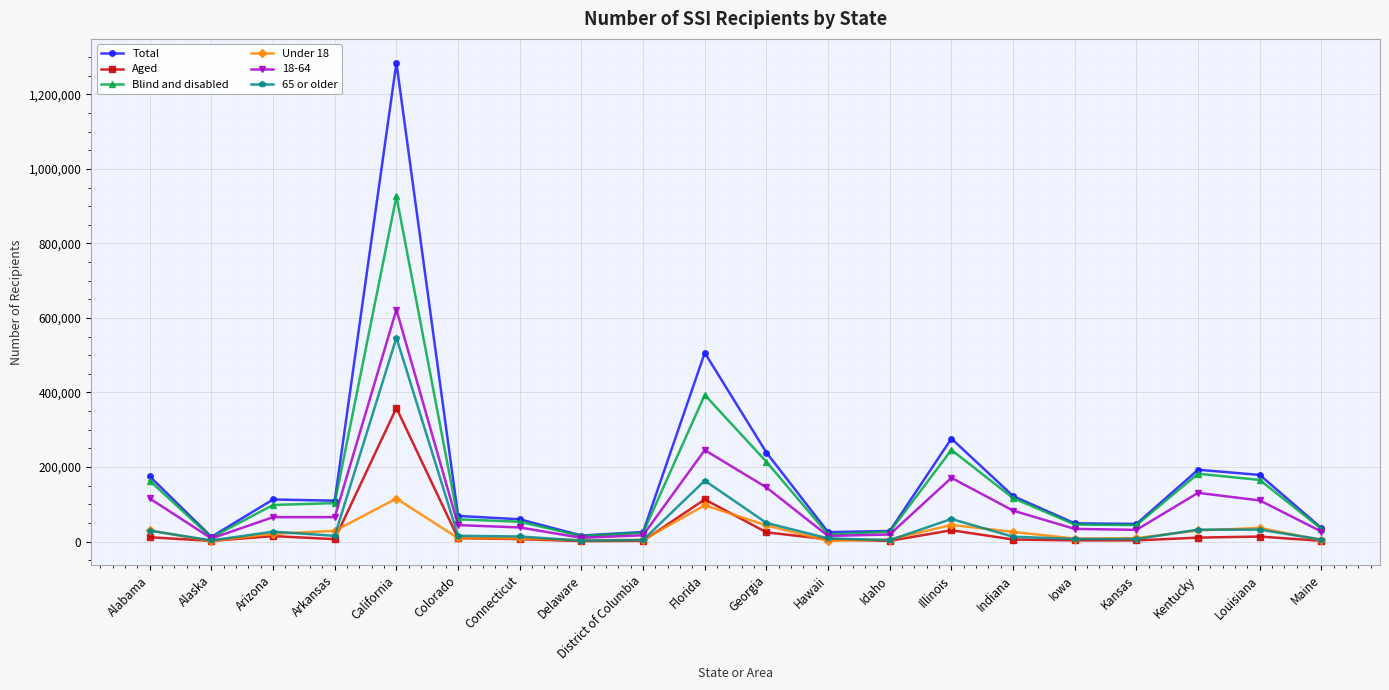

What is the label of the 3rd point from the right?

Kentucky